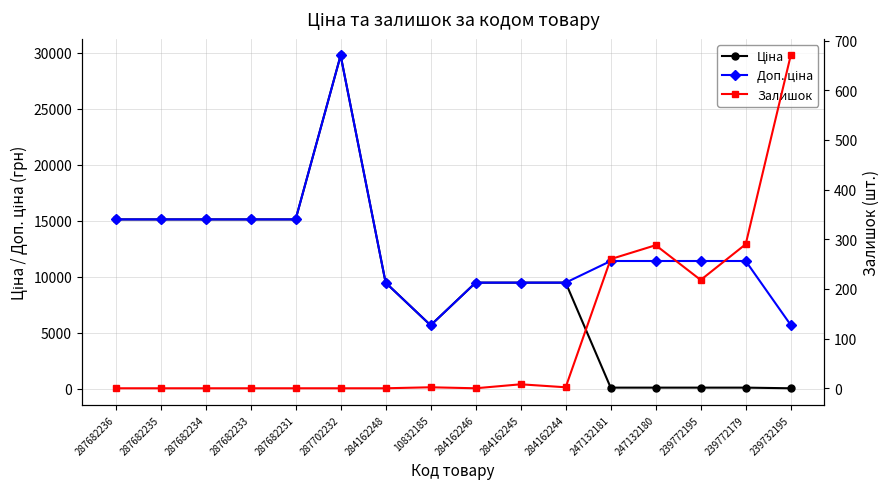

At which label is Ціна closest to 14902?

287682236